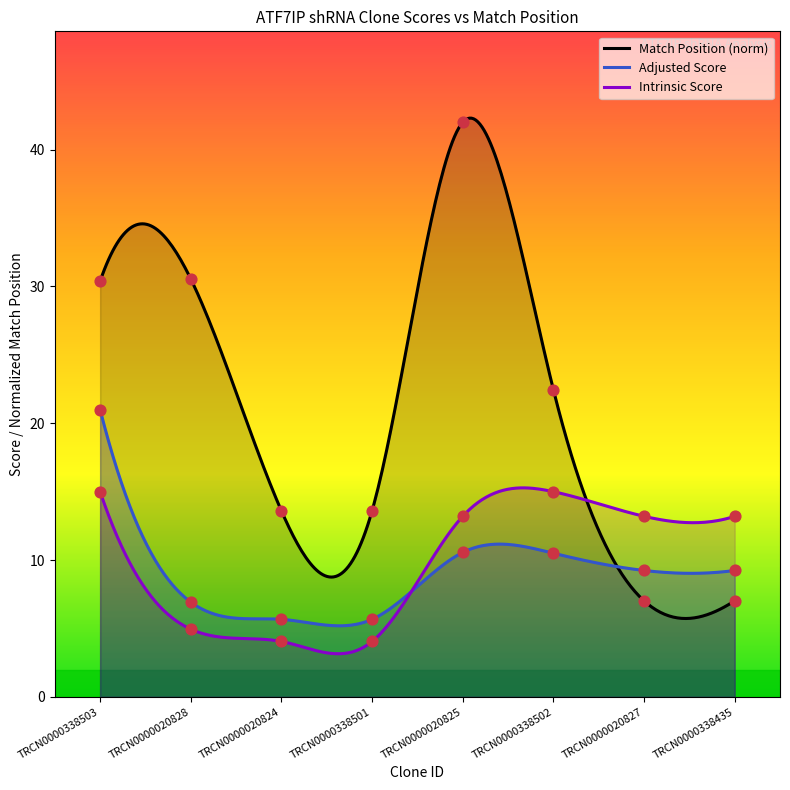

Which series has the largest total across all categories?

Match Position